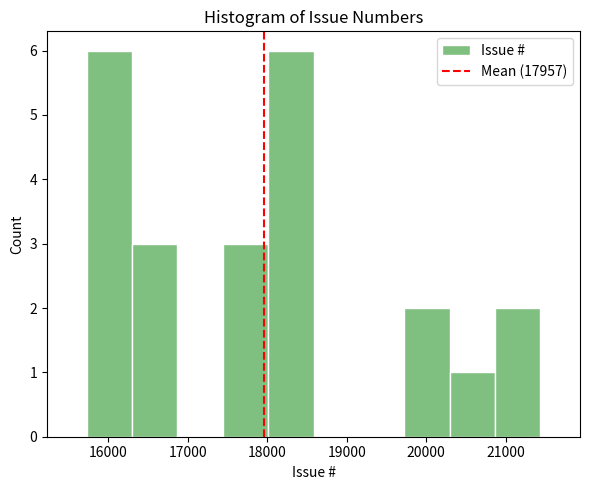

Reading left to right, transcribe this chart: for each bar, give the range it covers on the x-axis and its height. Neither the bar edges nor the heights are printed on the chart, so give them approximately, as read against the axes.

15700 to 16300: 6
16300 to 16900: 3
16900 to 17400: 0
17400 to 18000: 3
18000 to 18600: 6
18600 to 19200: 0
19200 to 19700: 0
19700 to 20300: 2
20300 to 20900: 1
20900 to 21400: 2